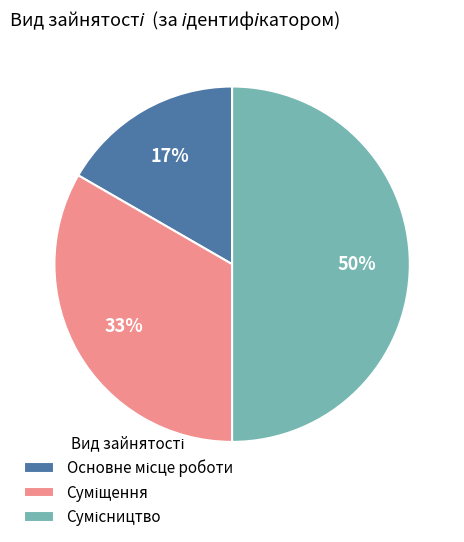

To the nearest percent, what is the difference between the largest and smallest slice percentages?

33%